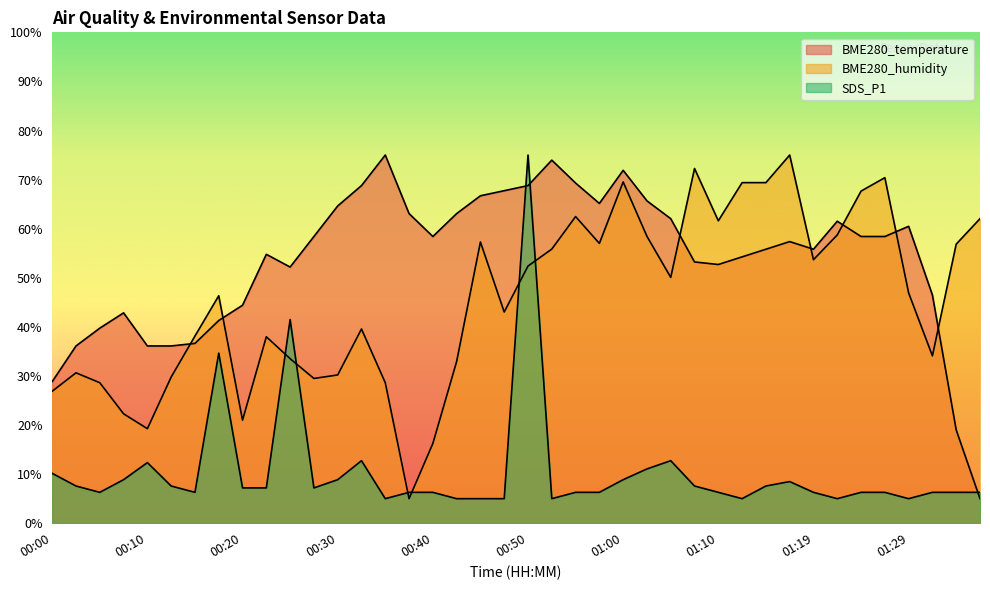

What is the label of the 9th point from the right?

01:17